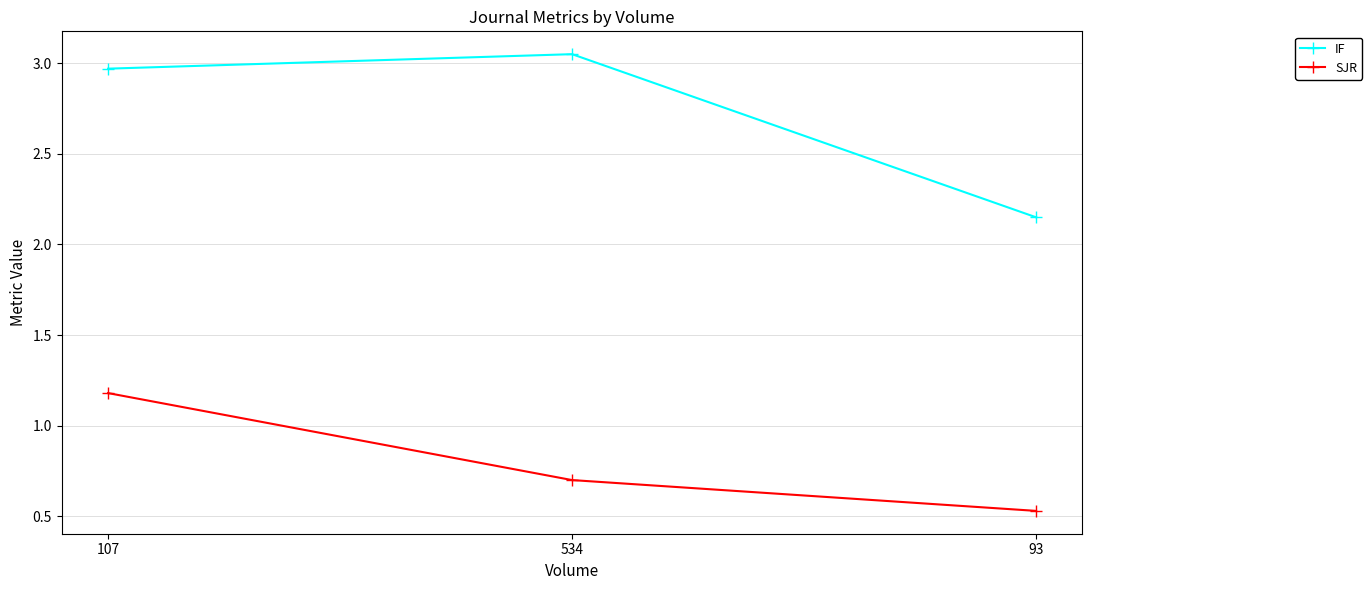

Rank the series by their average value, from lowest to highest.

SJR, IF